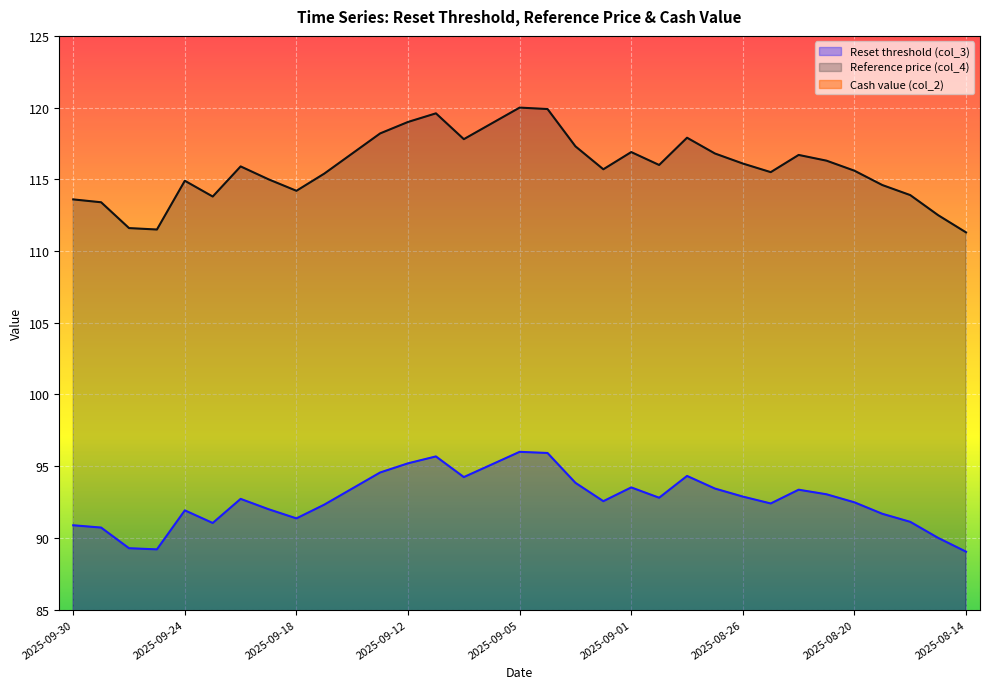

True or false: Cash value (col_2) has a value of 6.7 at 2025-08-22.

True